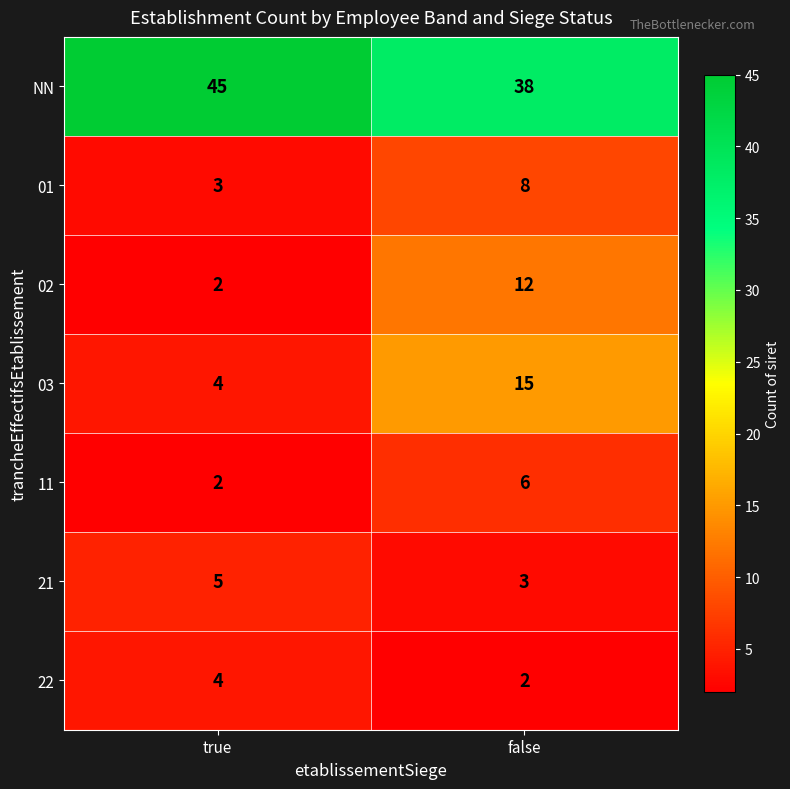

True or false: 22 has a value of 2 at false.

True